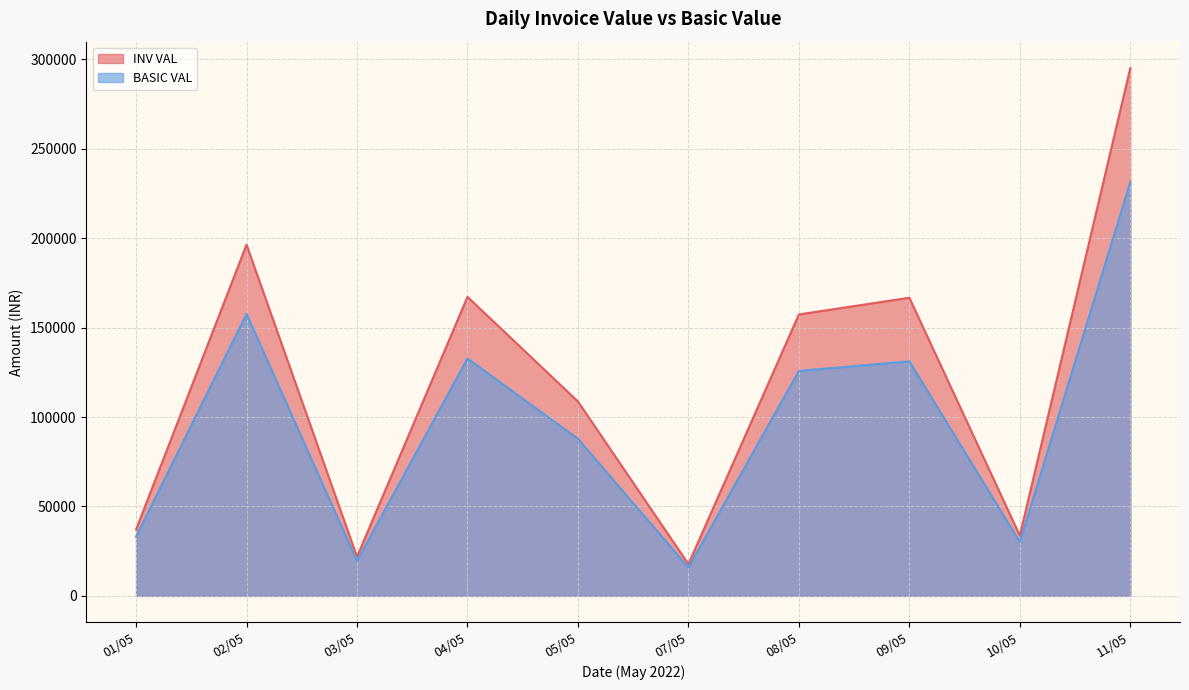

True or false: BASIC VAL and INV VAL cross at least once.

False